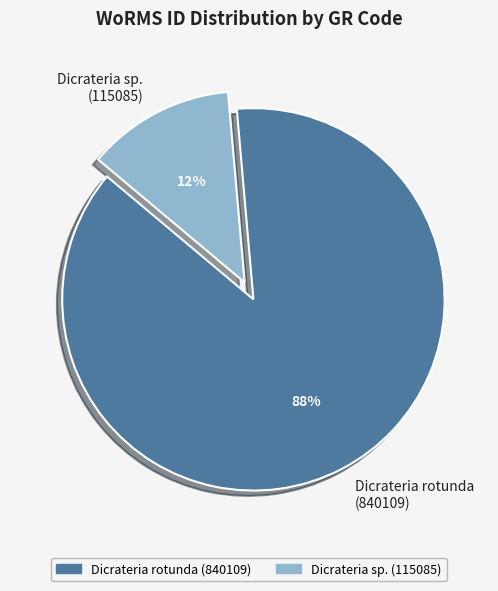

To the nearest percent, what is the combined percentage of Dicrateria sp. (115085) and Dicrateria rotunda (840109)?

100%